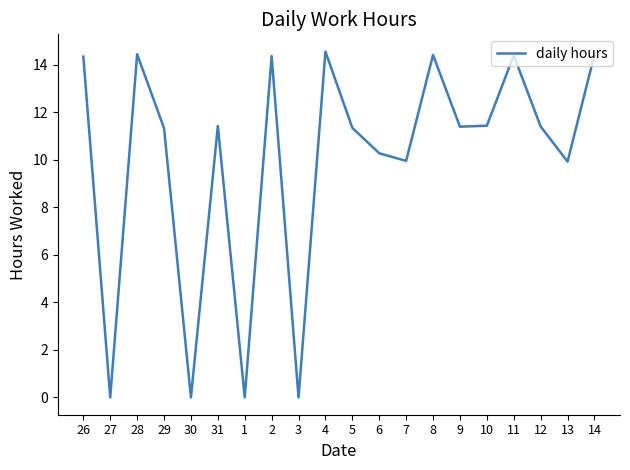

What is the change in value from 7 to 11?

+4.4